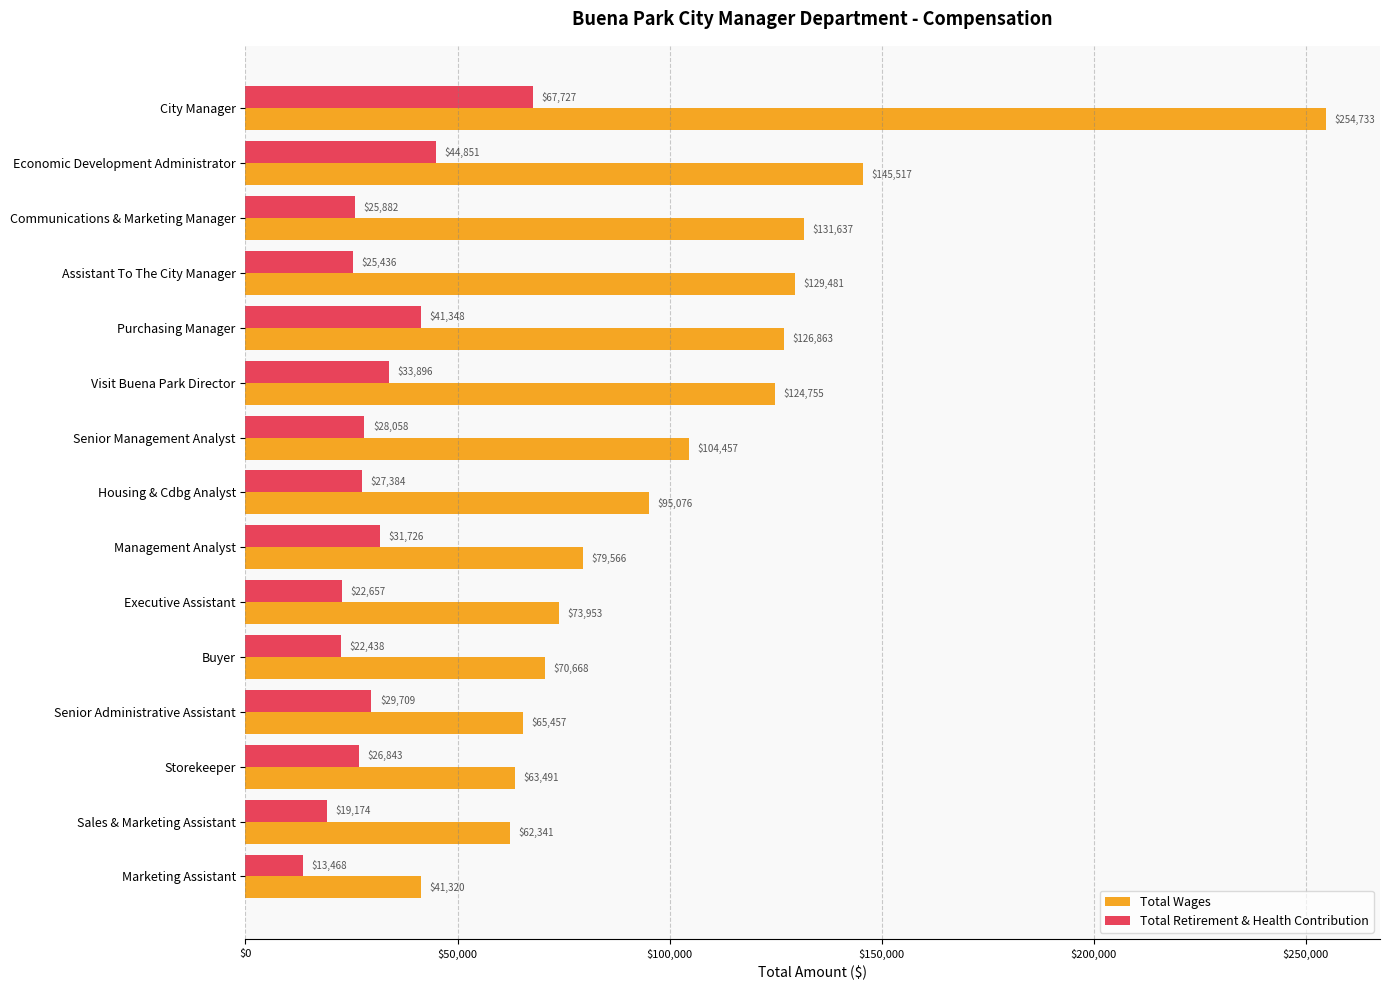

Which category has the highest value in the Total Retirement & Health Contribution series?

City Manager